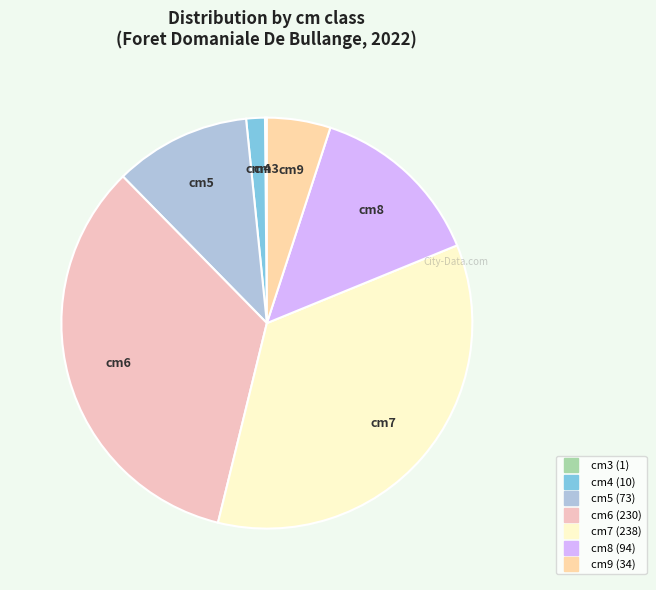

Count the number of slices in the pie.

7